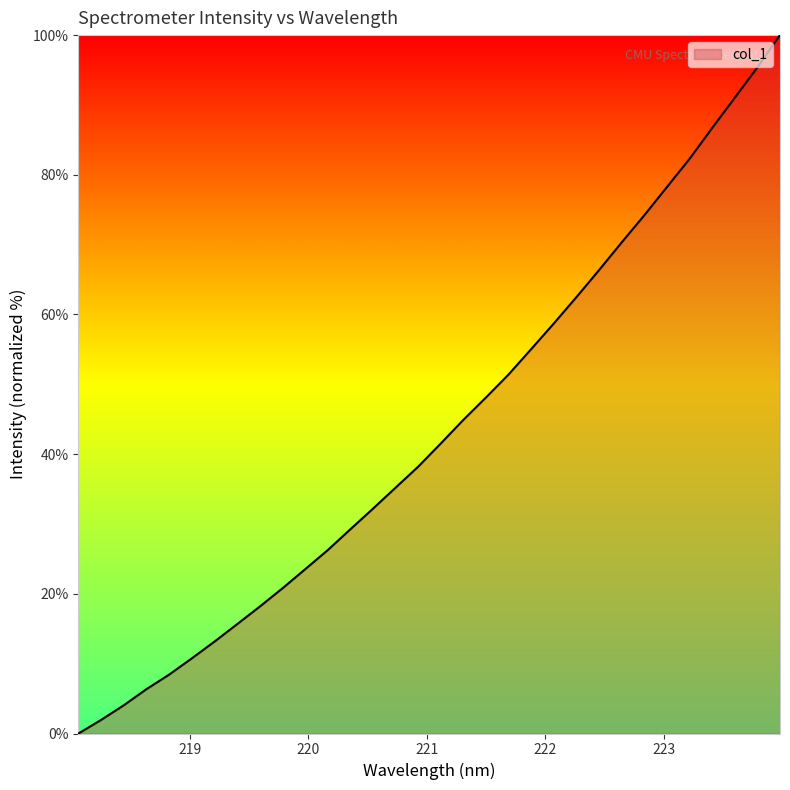

What is the difference between the maximum and minimum values?

100.0